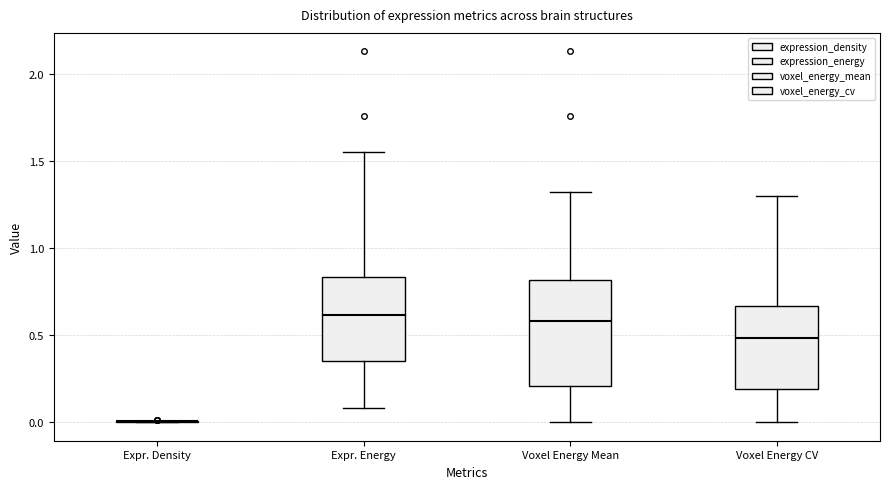

Reading left to right, transcribe this box plot: for each box, give where its median line is, the range the box spans, and where its two whiskers end, as read against the y-axis. The values are not printed on the chart, so give them approximately, as read against the axis.

Expr. Density: box collapsed to a line at 0.00, whiskers 0.00 to 0.00
Expr. Energy: median 0.60, box 0.35 to 0.85, whiskers 0.10 to 1.55
Voxel Energy Mean: median 0.60, box 0.20 to 0.80, whiskers 0.00 to 1.30
Voxel Energy CV: median 0.50, box 0.20 to 0.65, whiskers 0.00 to 1.30